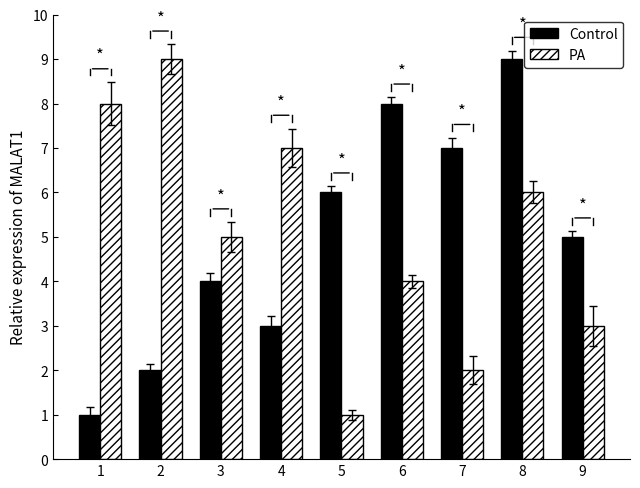

How many values in the Control series are below 5?

4